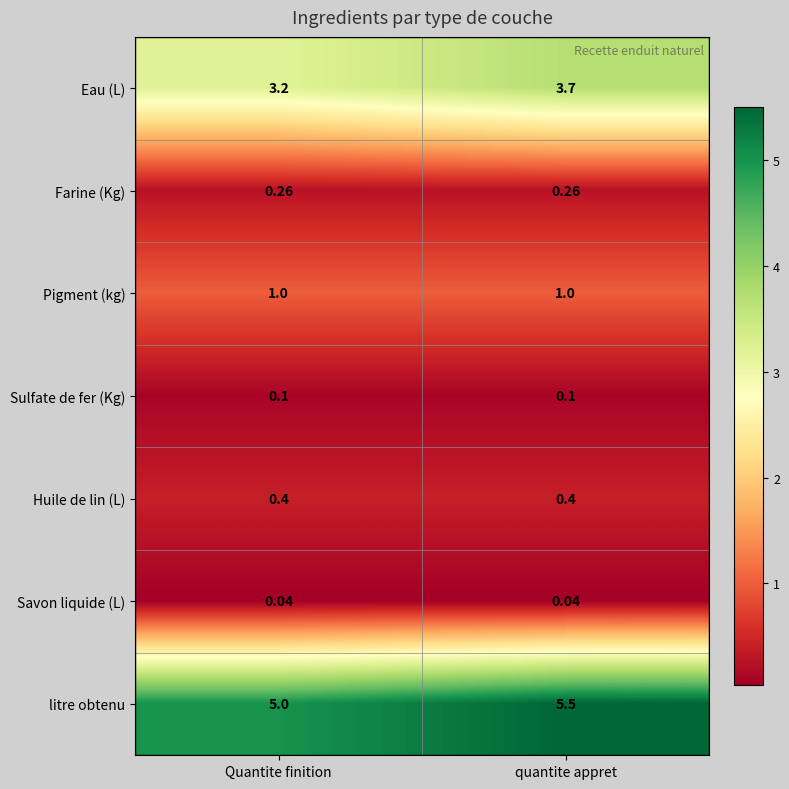

How many data points does each series have?

2